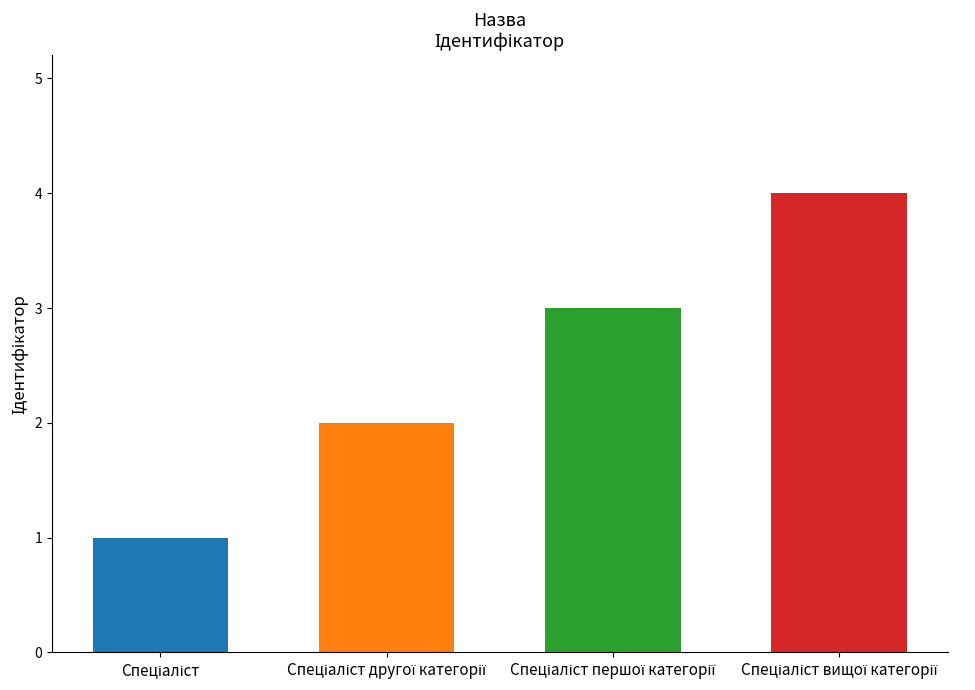

What is the difference between the maximum and minimum values?

3